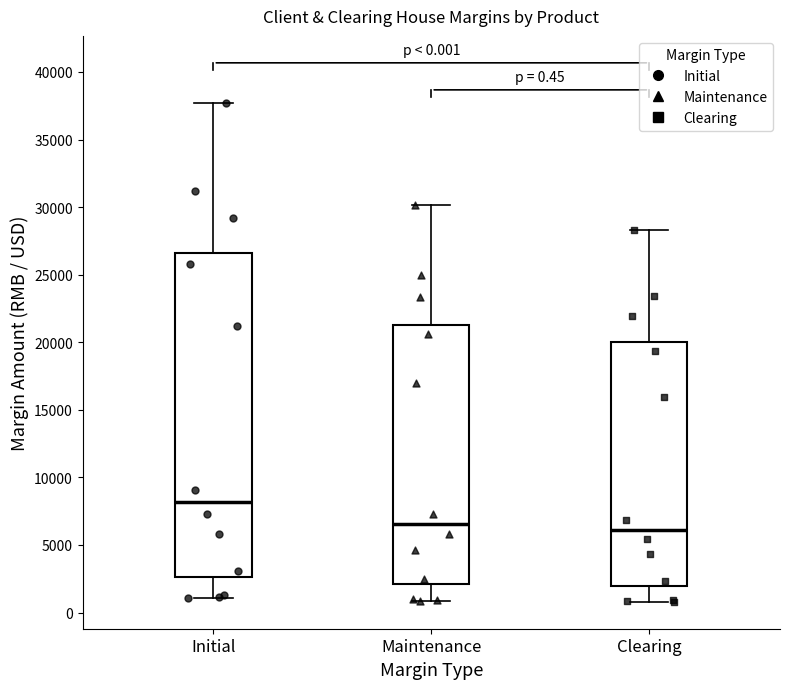

Comparing the boxes themselves (not the whiskers), which one is the tallest?

Initial